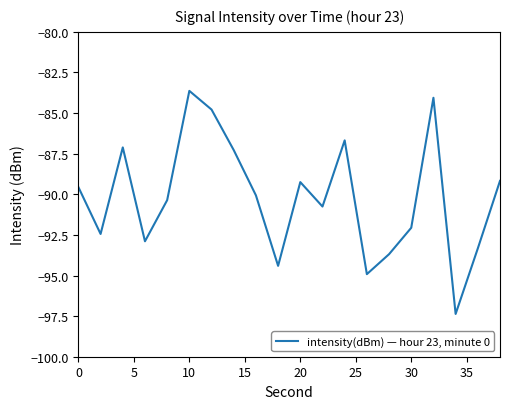

What is the maximum value shown in the chart?

-83.6